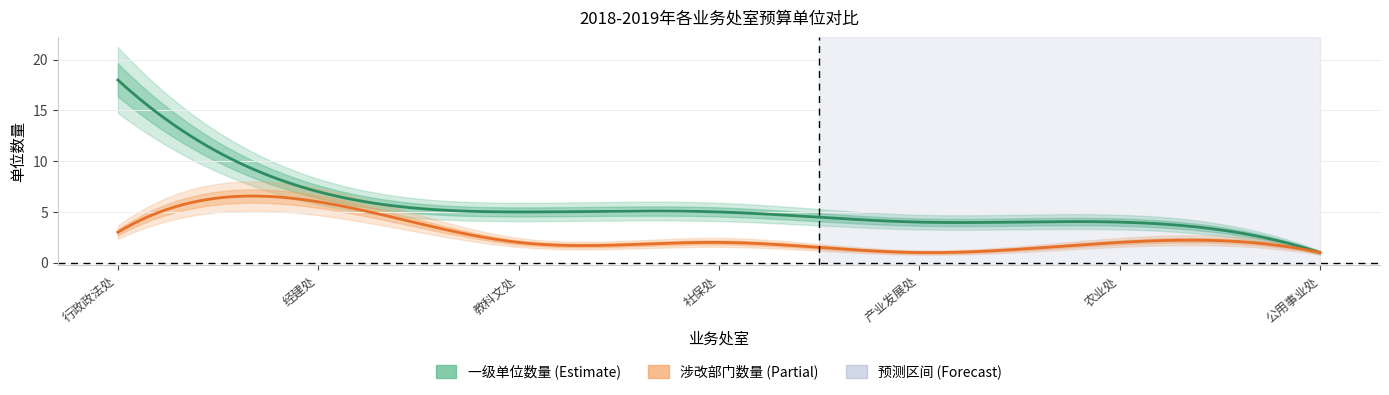

What is the spread (max minus min) of values at 社保处?

3